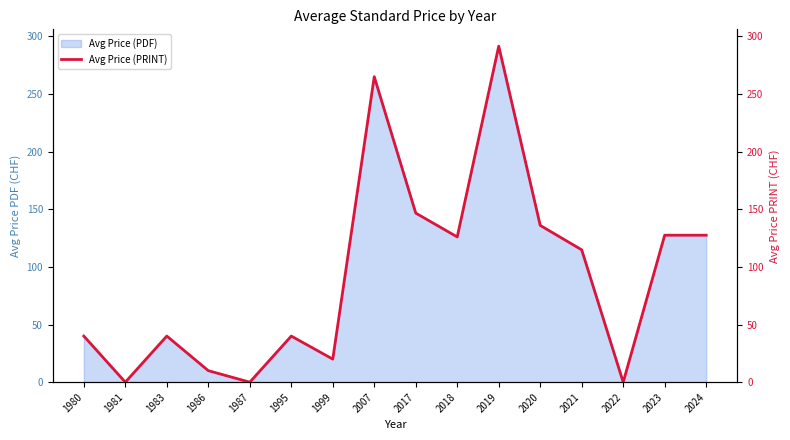

Rank the categories by value from highest to lowest.

2019, 2007, 2017, 2020, 2023, 2024, 2018, 2021, 1980, 1983, 1995, 1999, 1986, 1981, 1987, 2022